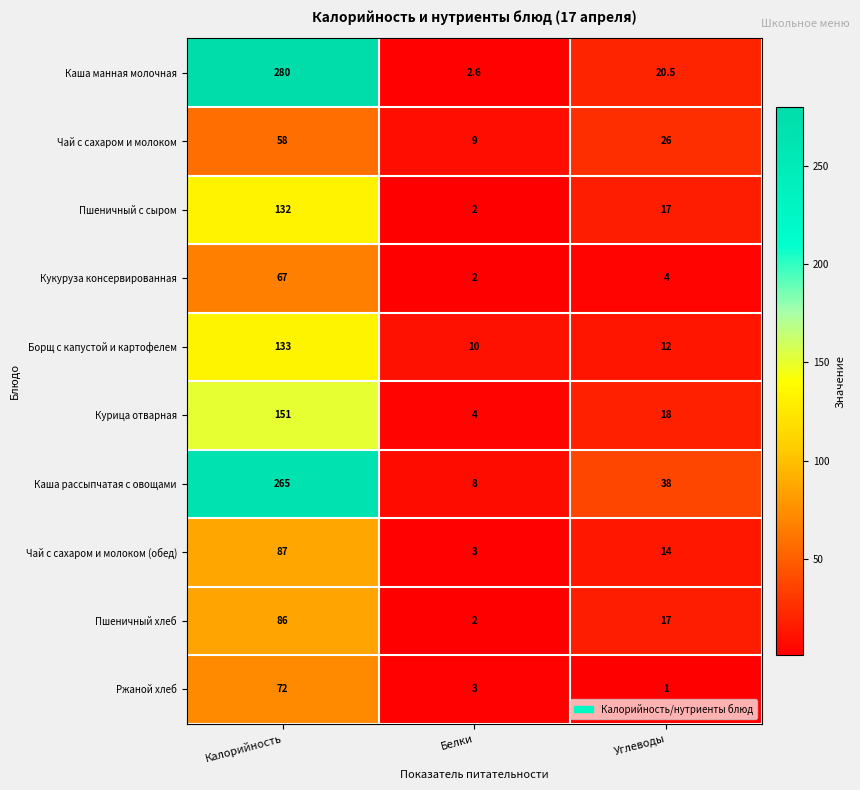

What is the sum of all Каша манная молочная values?

303.1